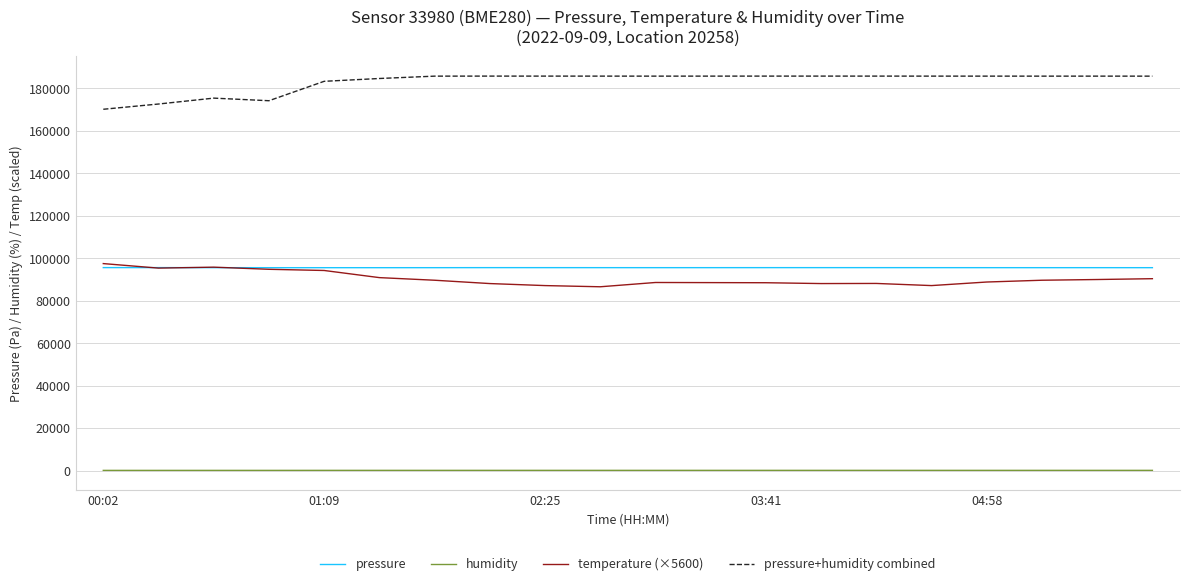

What is the maximum value shown in the chart?

185814.4